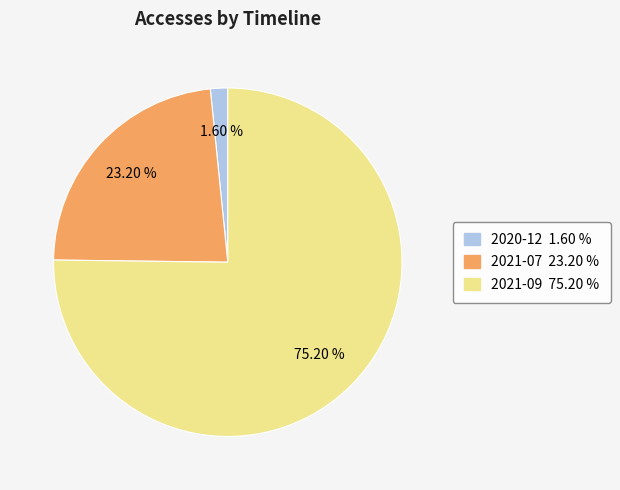

What is the largest slice in the pie chart?

2021-09